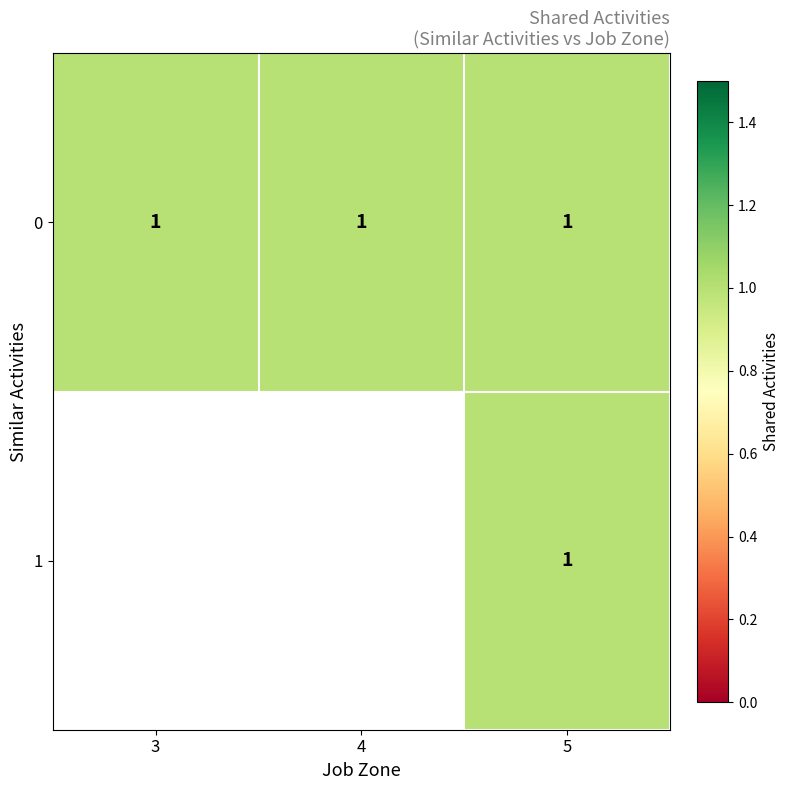

What is the approximate value of 0 at 3?

1